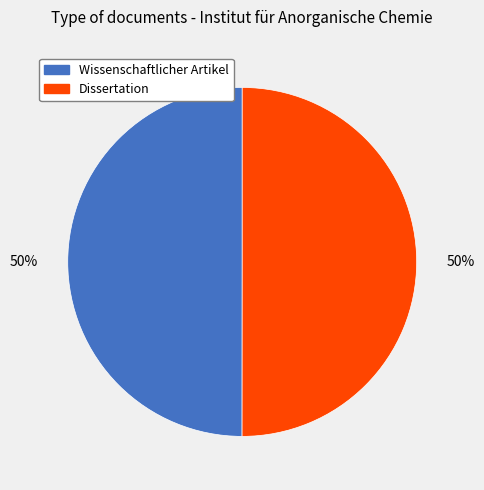

To the nearest percent, what is the average slice percentage?

50%